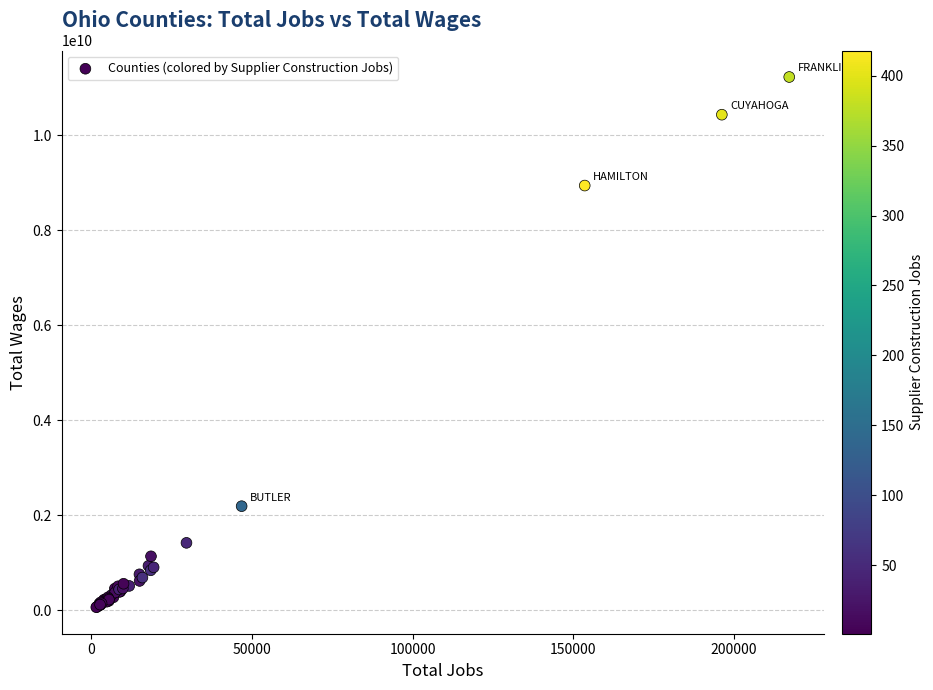

What Y value in the scatter plot is closest to 5646567950?

8942933000